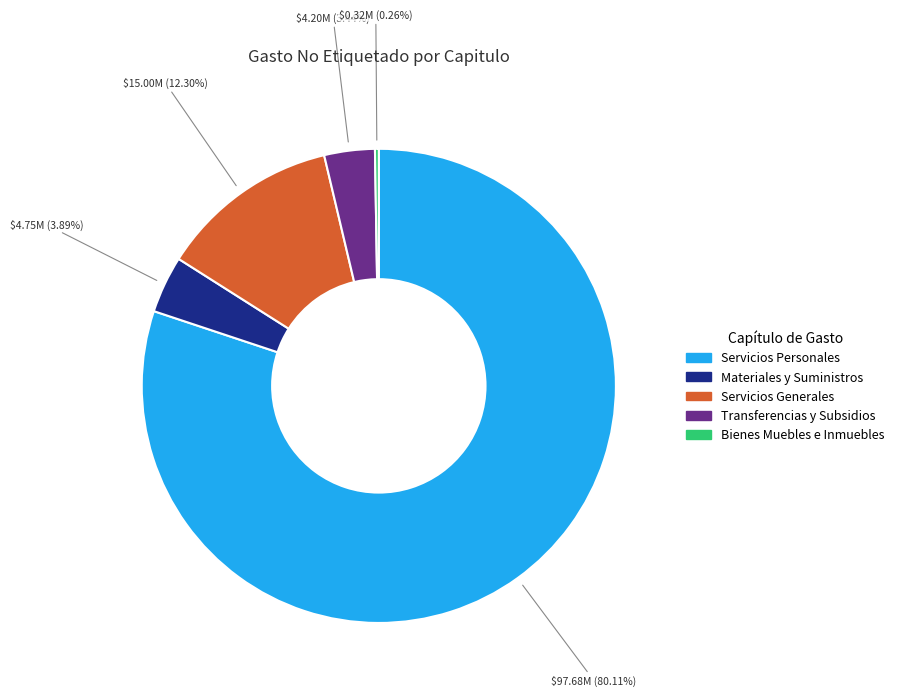

Is there any slice that represents more than half of the pie?

Yes